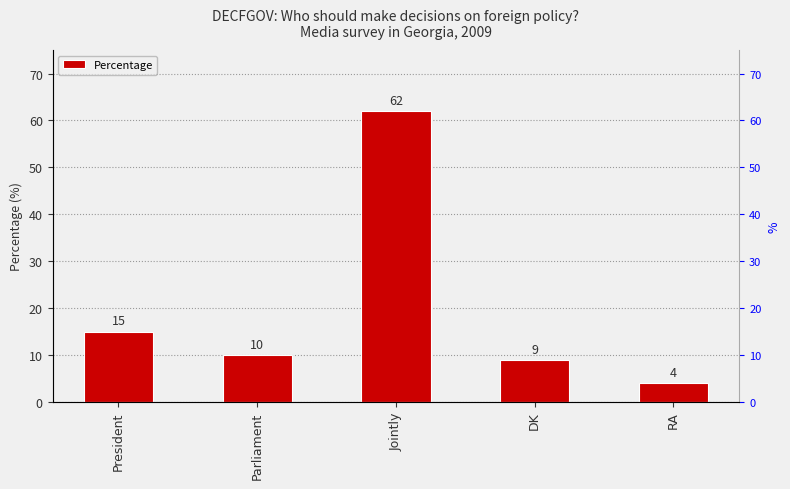

Between DK and Jointly, which is larger?

Jointly